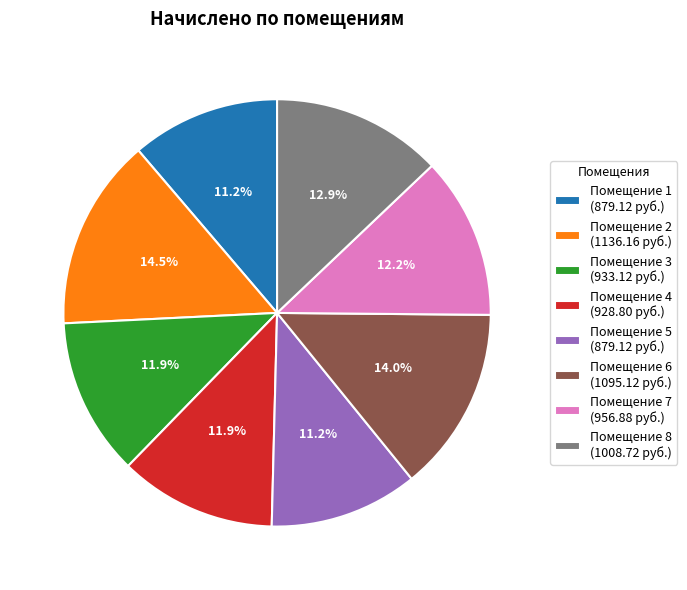

Between Помещение 3 (933.12 руб.) and Помещение 1 (879.12 руб.), which is larger?

Помещение 3 (933.12 руб.)